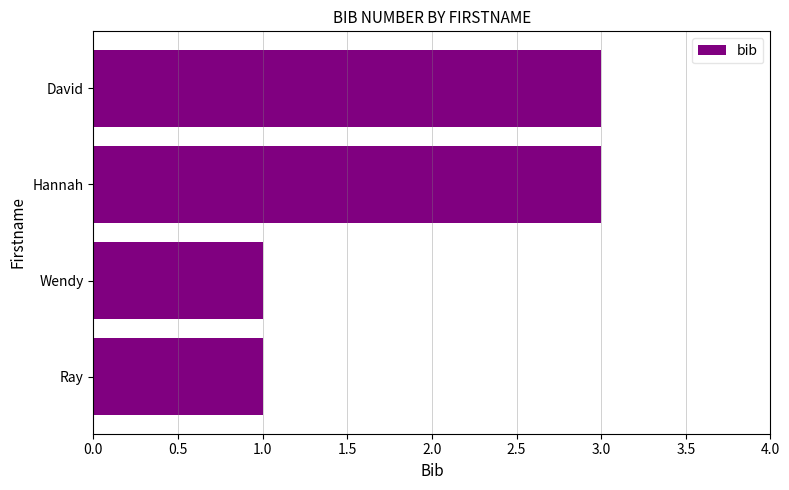

Is it true that the value at Hannah is 3?

True